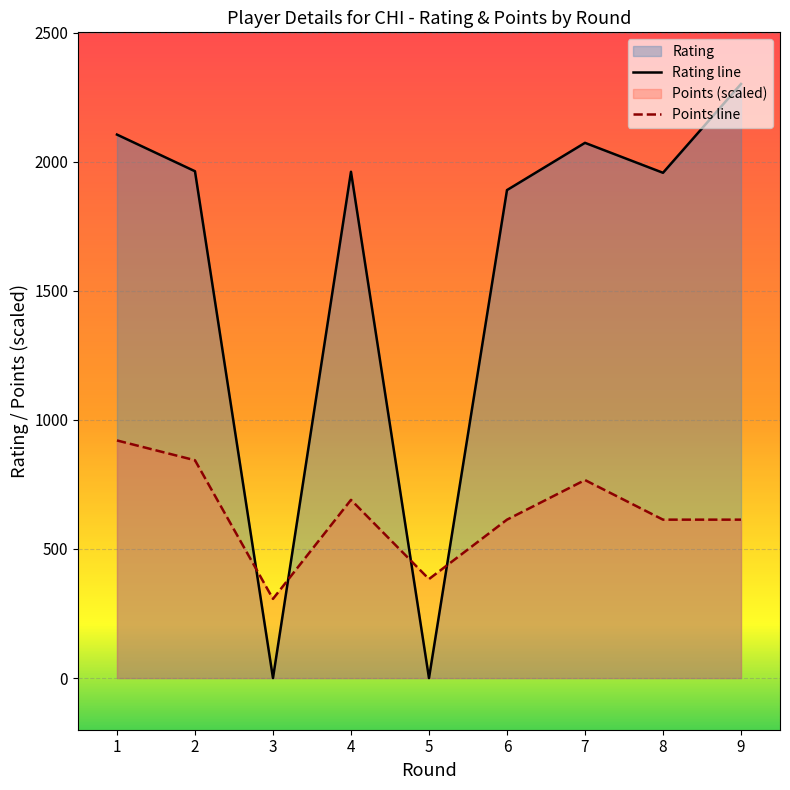

True or false: Points line has a value of 262.2 at 5.

False